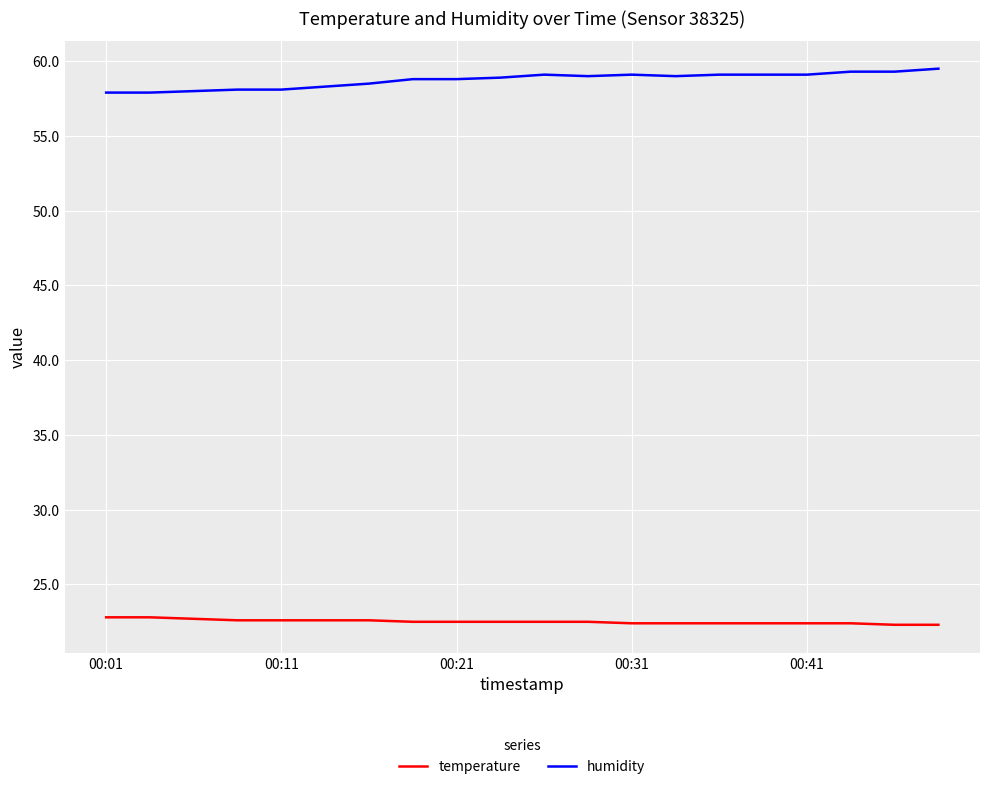

Which series has the largest total across all categories?

humidity